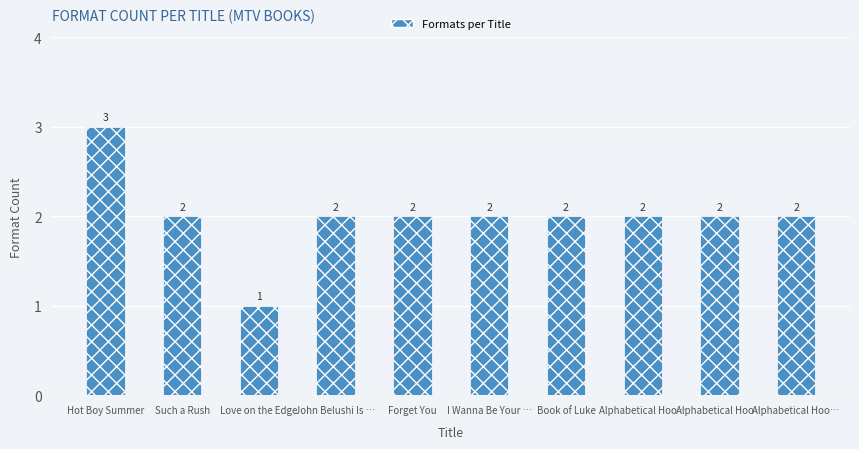

Which has a higher value, Alphabetical Hoo… or Love on the Edge?

Alphabetical Hoo…